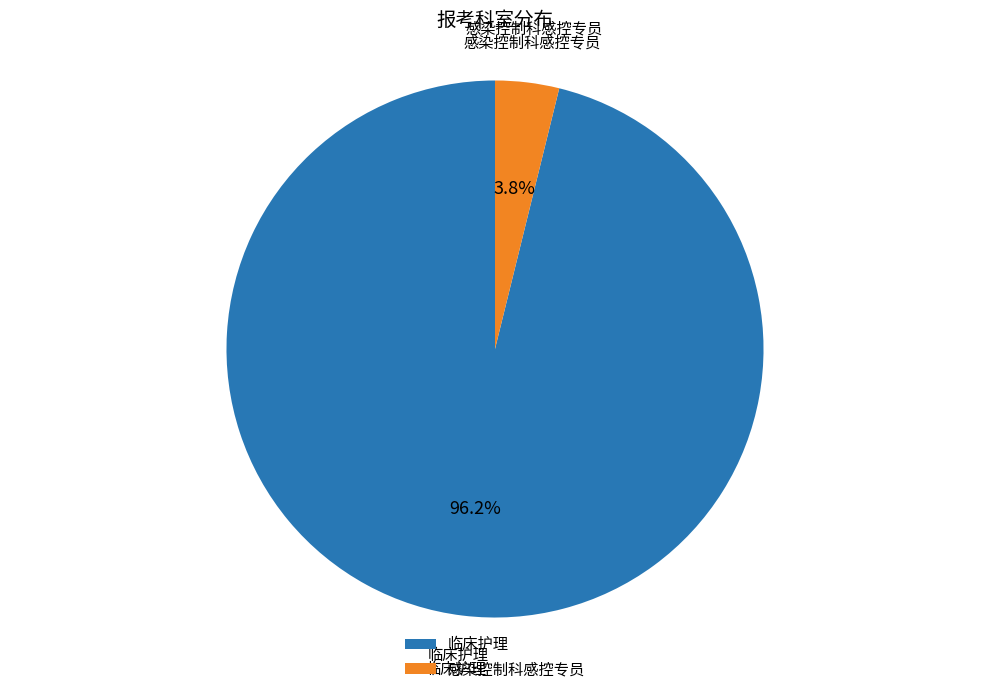

Which has a higher value, 感染控制科感控专员 or 临床护理?

临床护理